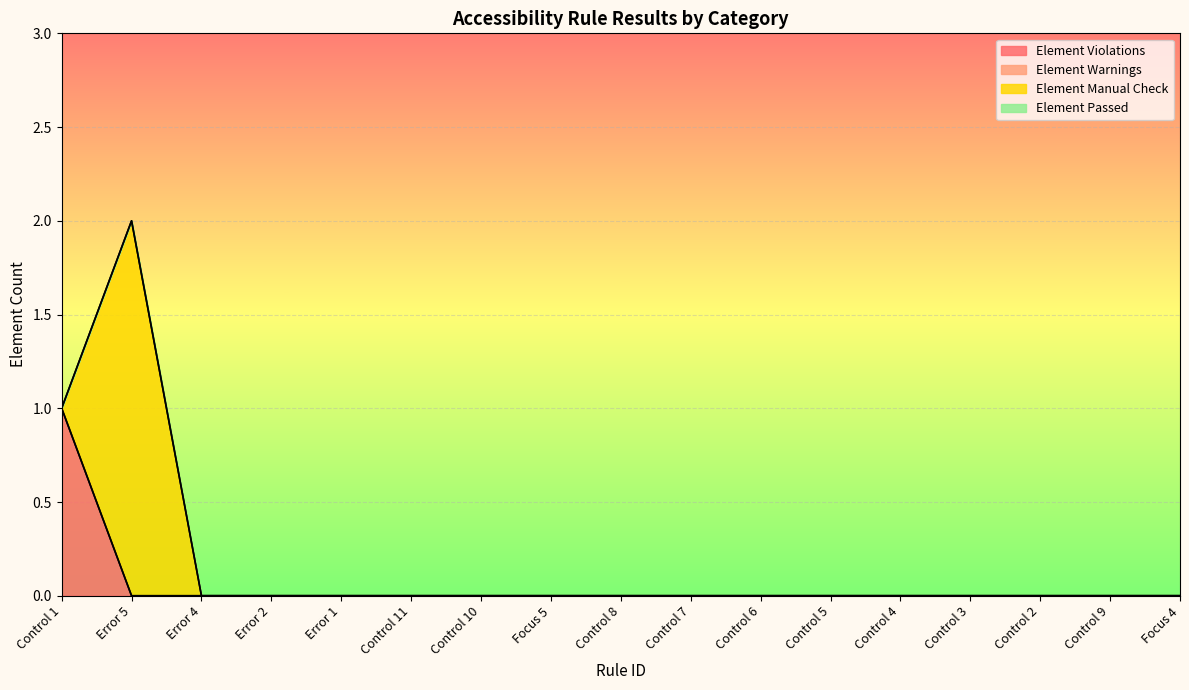

What are all the series names shown in the legend?

Element Violations, Element Warnings, Element Manual Check, Element Passed